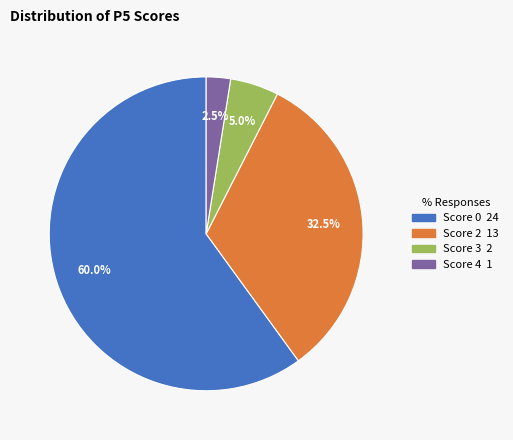

How many segments does this pie chart have?

4